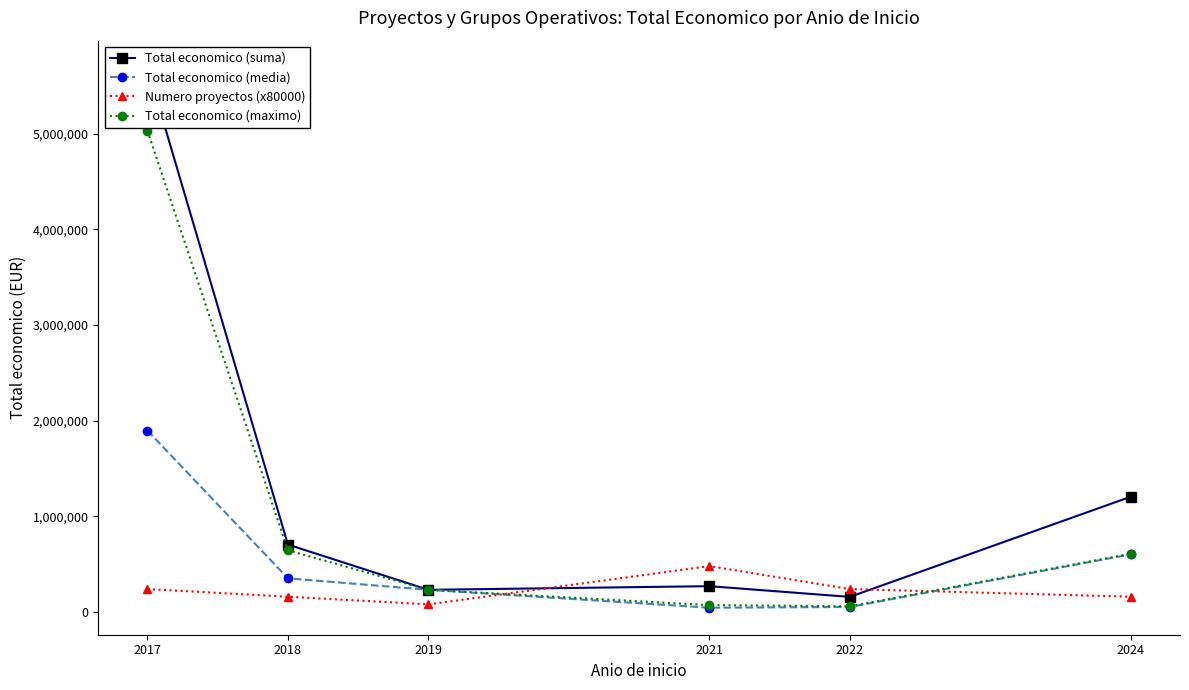

What is the value of the Total economico (maximo) point at the 3rd from the left?

232189.0